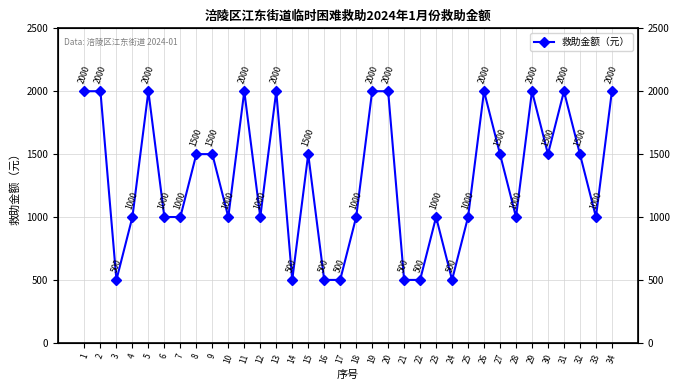

What is the value of the 21st point from the left?

500